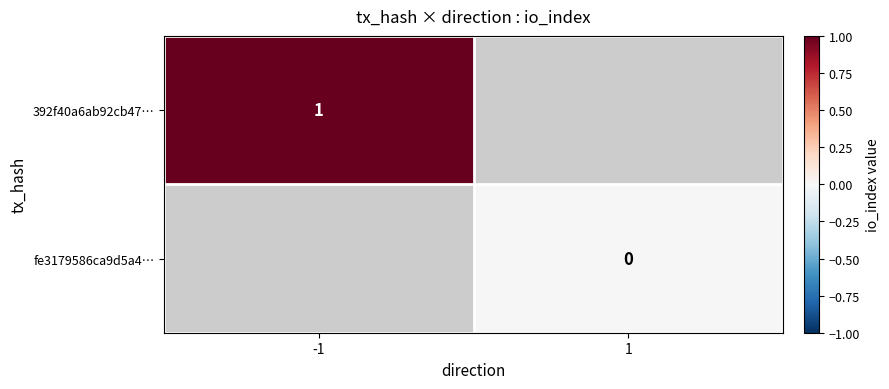

Is the value of fe3179586ca9d5a4… at 1 greater than the value of 392f40a6ab92cb47… at -1?

No